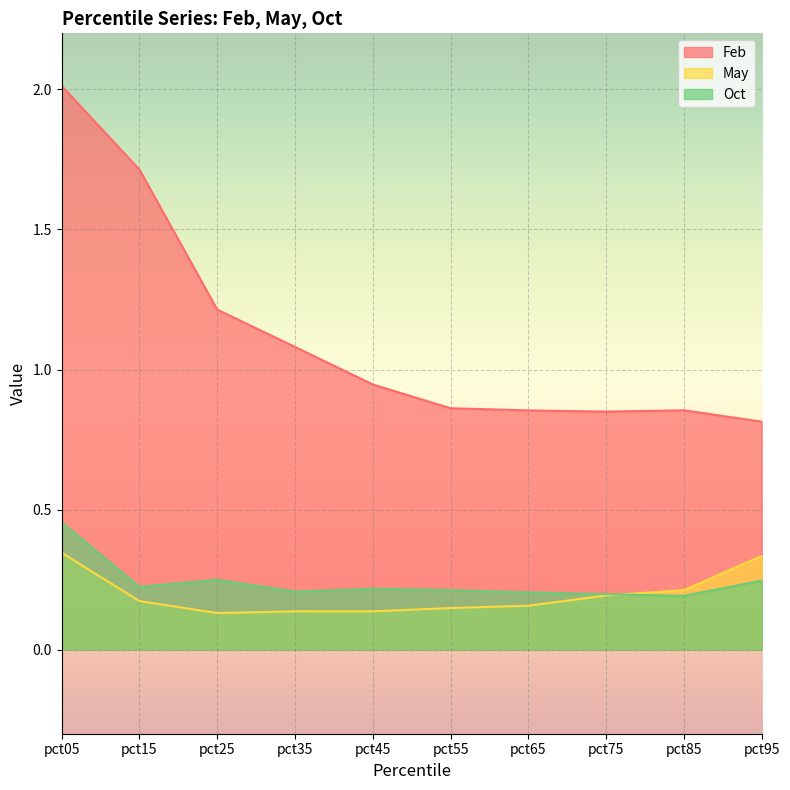

At which category does Oct reach its first local valley?

pct15